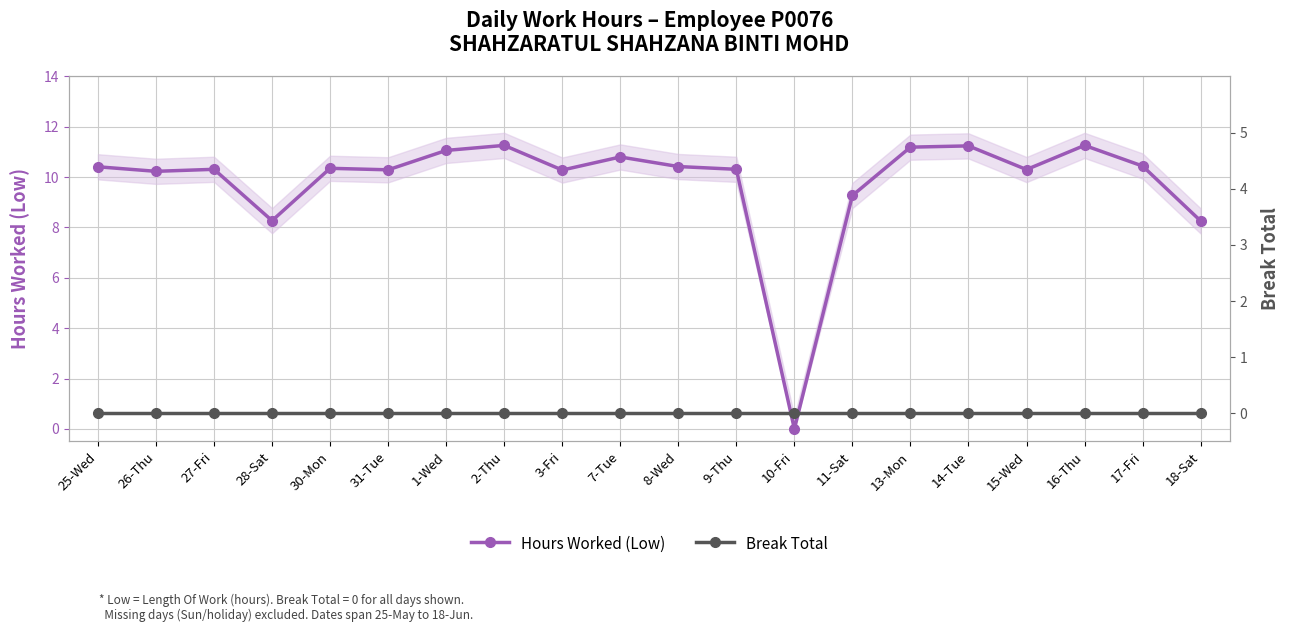

Is this an area chart (filled region under the line)?

No